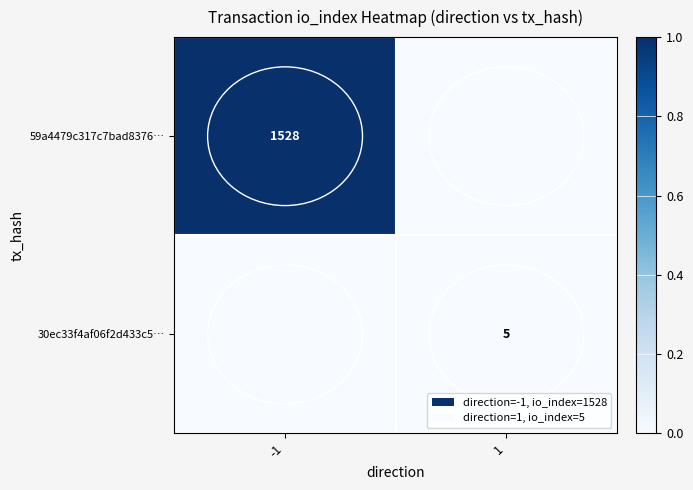

Is the value of 59a4479c317c7bad8376… at -1 greater than the value of 30ec33f4af06f2d433c5… at 1?

Yes